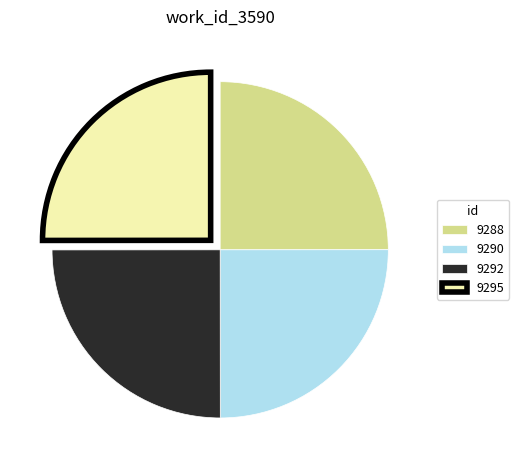

True or false: 9288 accounts for 33% of the total.

False